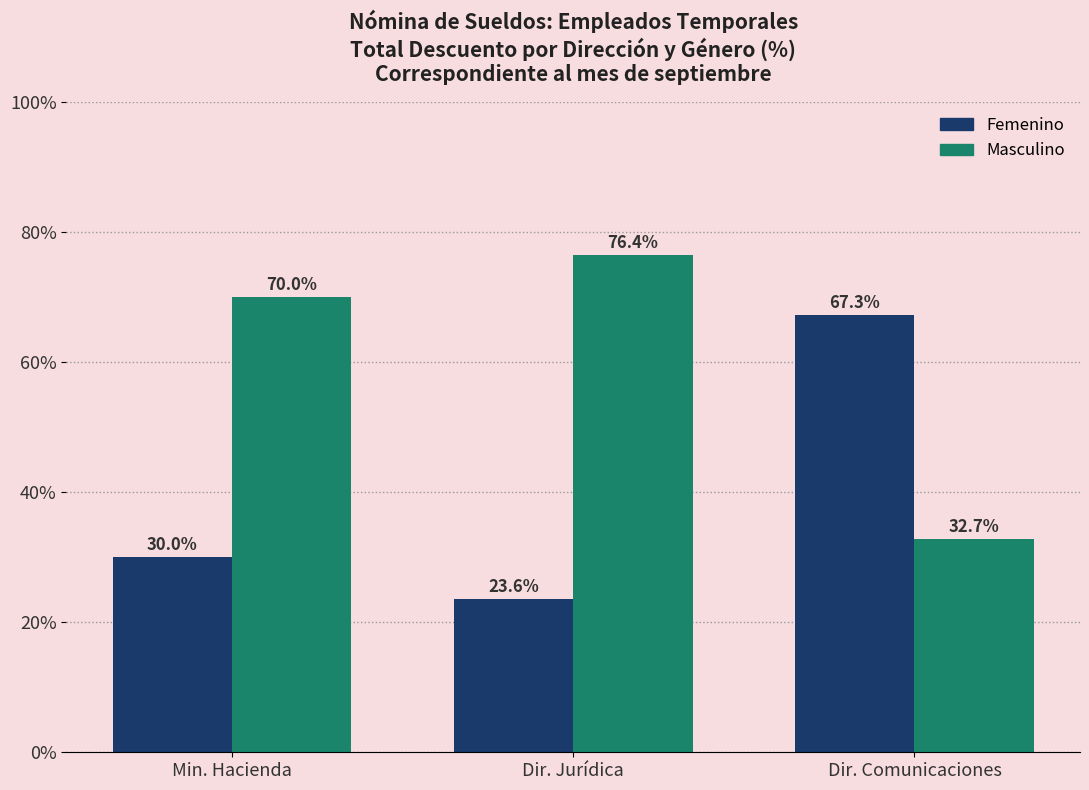

What is the label of the 3rd bar from the left?

Dir. Comunicaciones